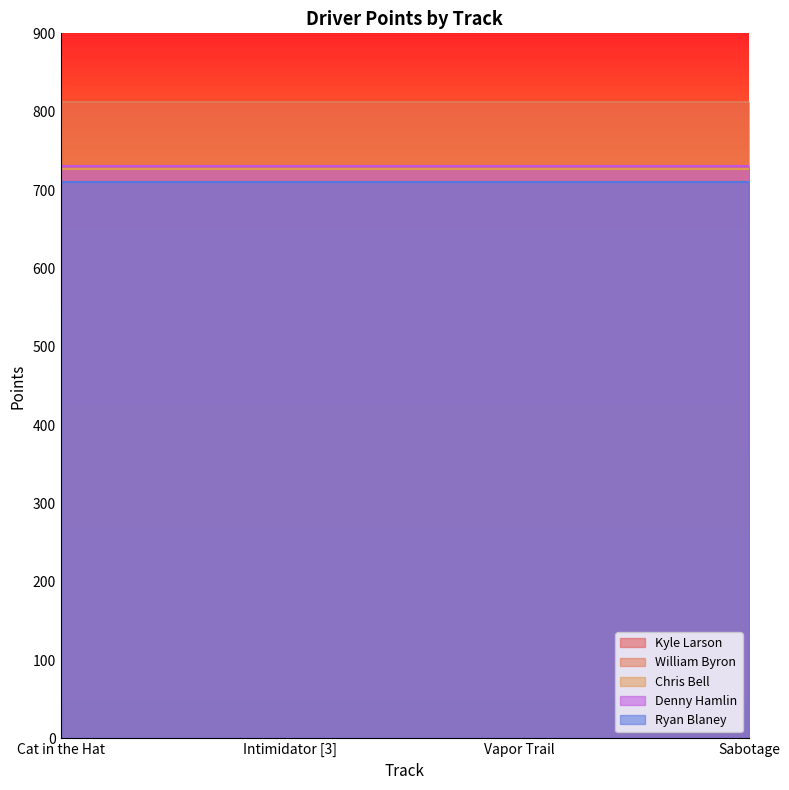

What is the sum of the Ryan Blaney values at Intimidator [3] and Vapor Trail?

1420